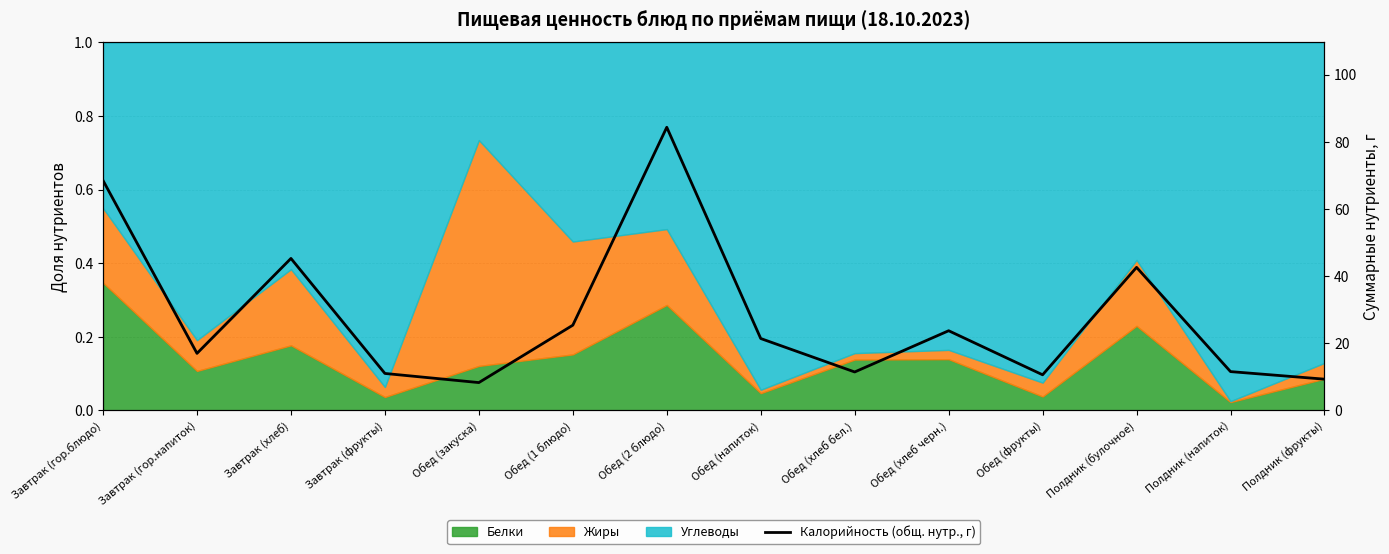

Rank the categories by value from lowest to highest.

Обед (закуска), Полдник (фрукты), Обед (фрукты), Завтрак (фрукты), Обед (хлеб бел.), Полдник (напиток), Завтрак (гор.напиток), Обед (напиток), Обед (хлеб черн.), Обед (1 блюдо), Полдник (булочное), Завтрак (хлеб), Завтрак (гор.блюдо), Обед (2 блюдо)